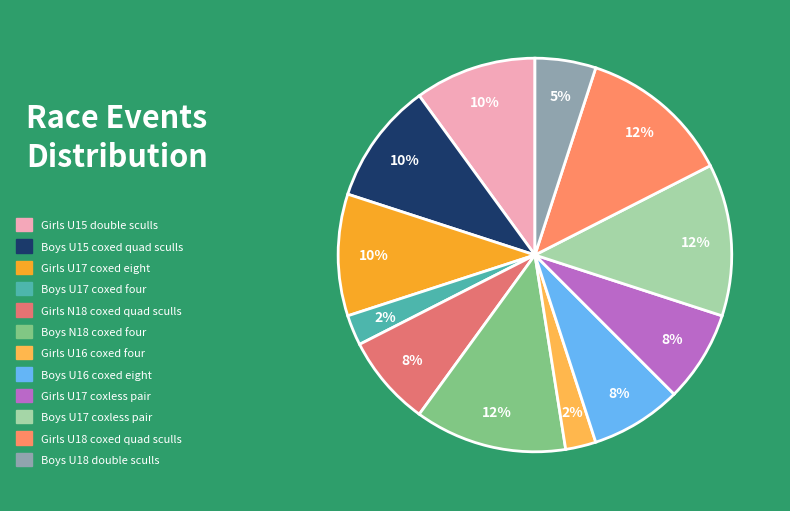

True or false: Girls U18 coxed quad sculls accounts for 12% of the total.

True